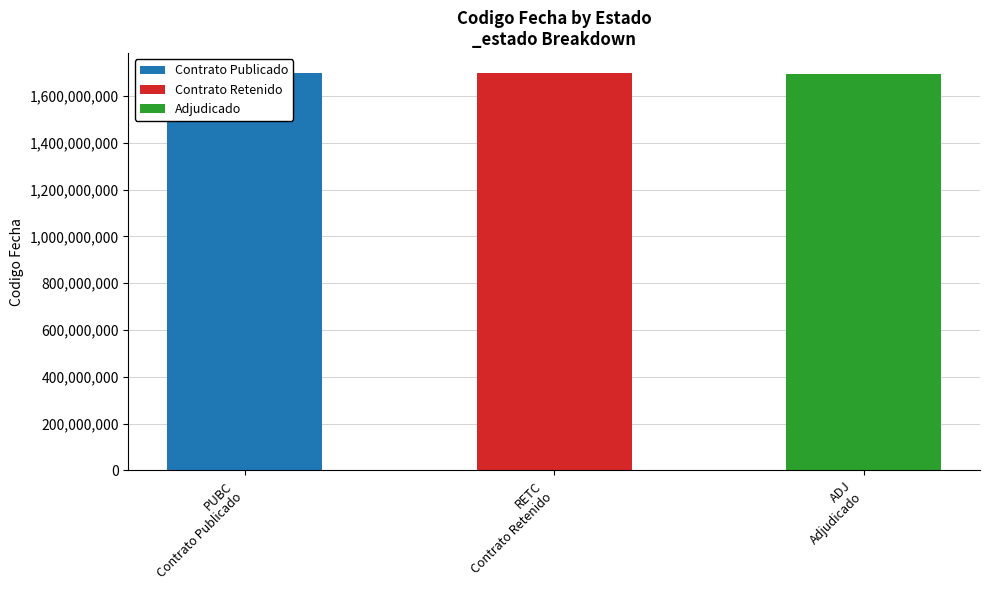

Count the number of categories in the chart.

3